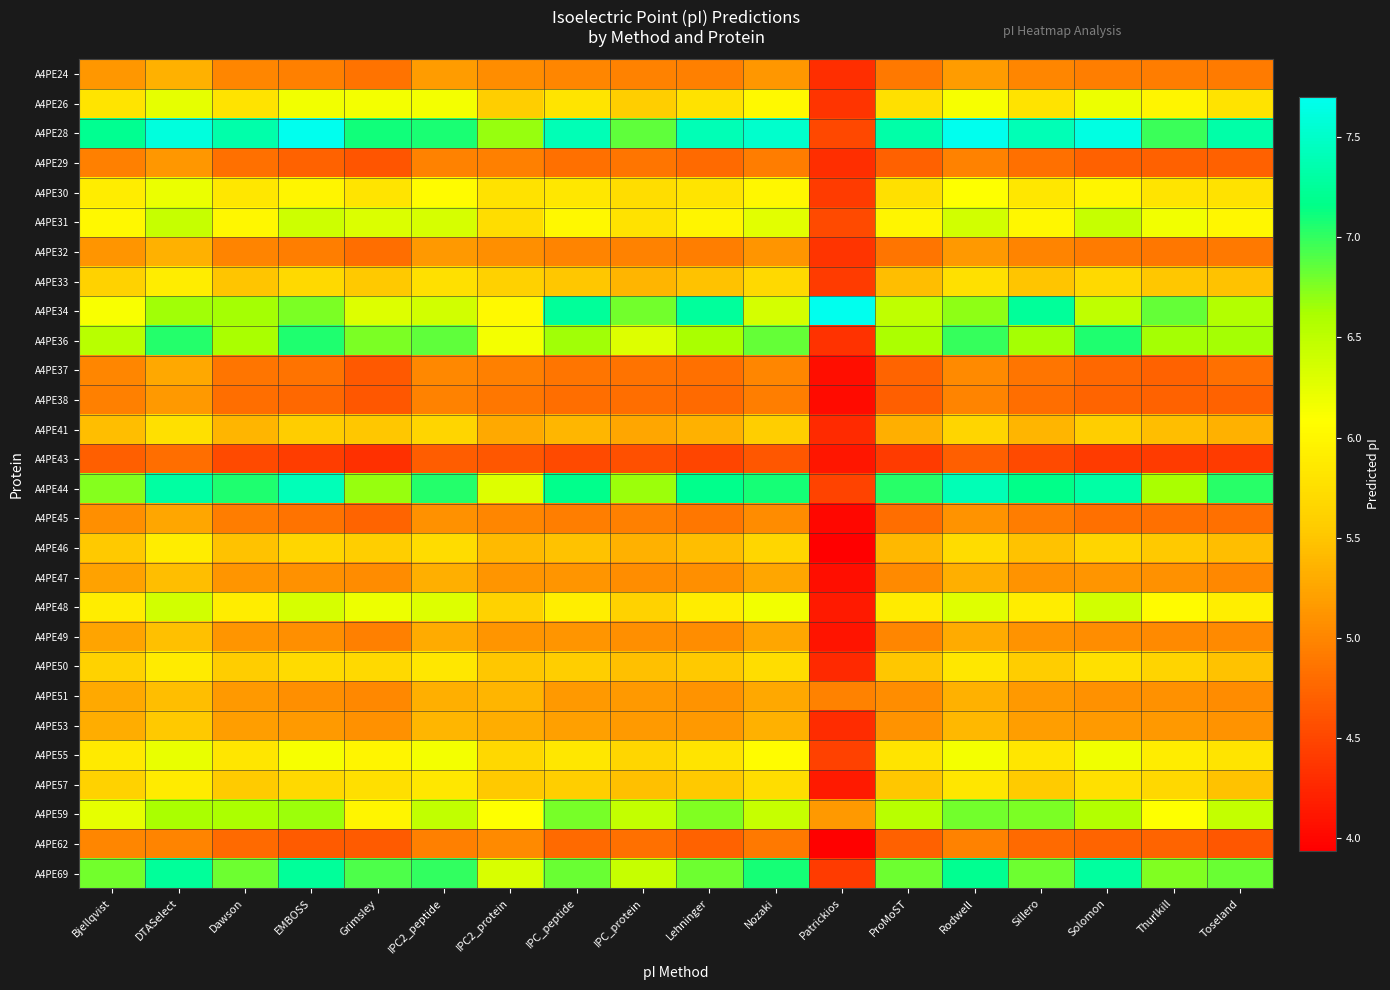

What is the greatest value displayed?

7.7